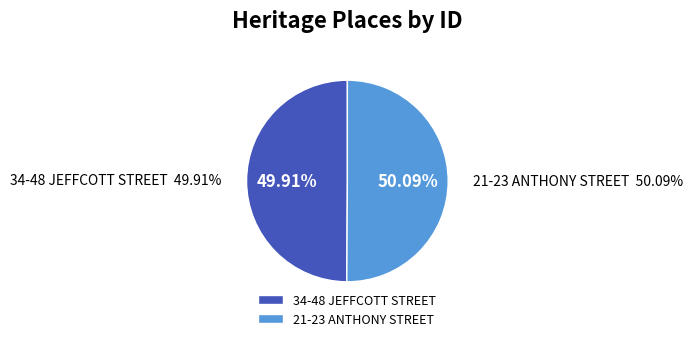

Which slice is the smallest?

34-48 JEFFCOTT STREET